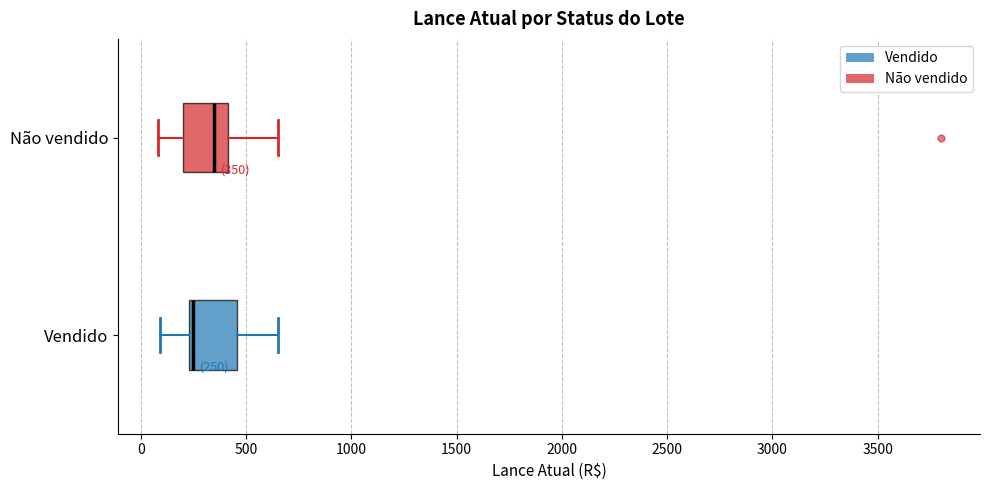

Which box's median line is the furthest to the right?

Não vendido